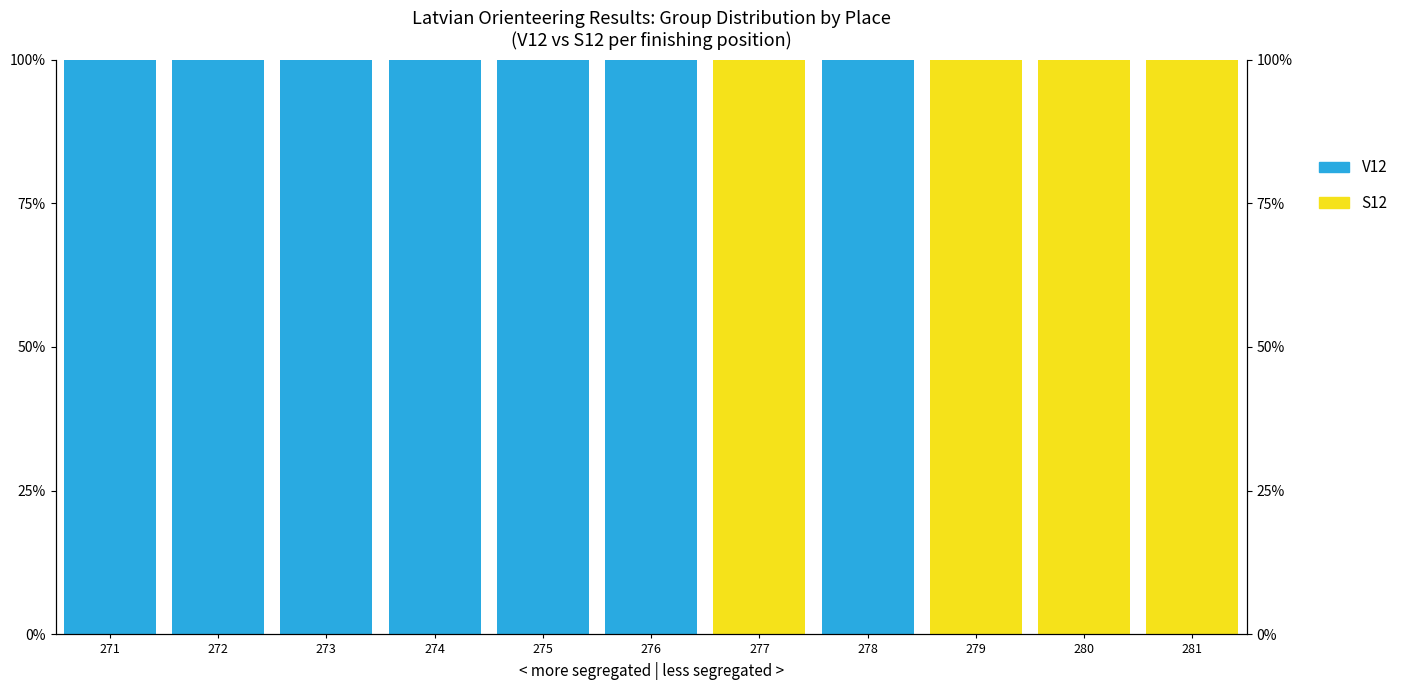

What are all the series names shown in the legend?

V12, S12